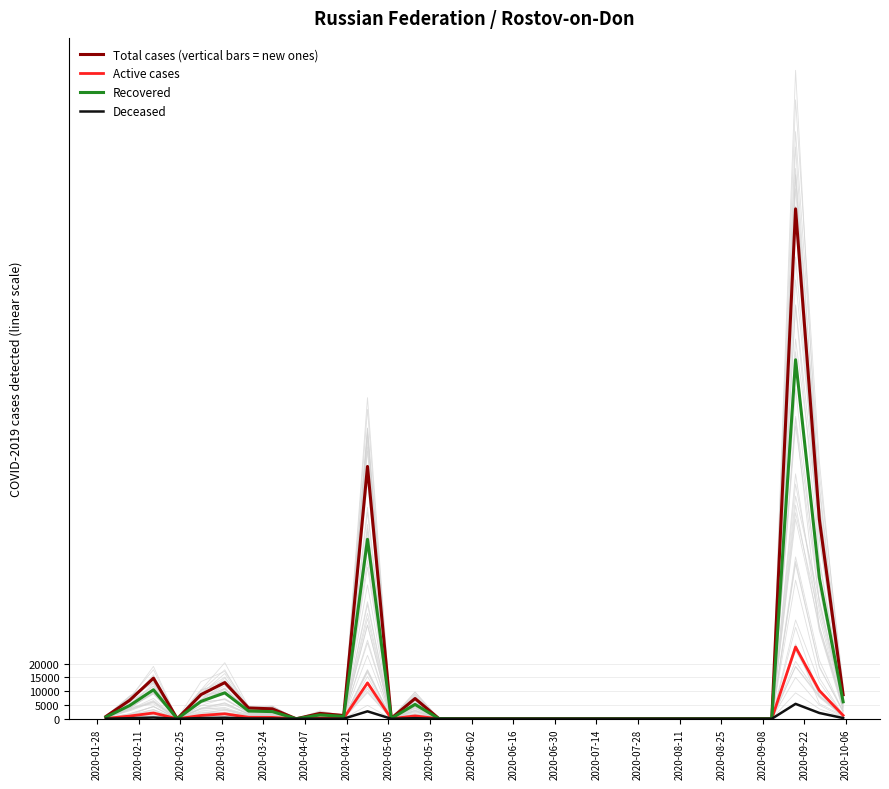

What is the highest value of the Active cases series?

26000